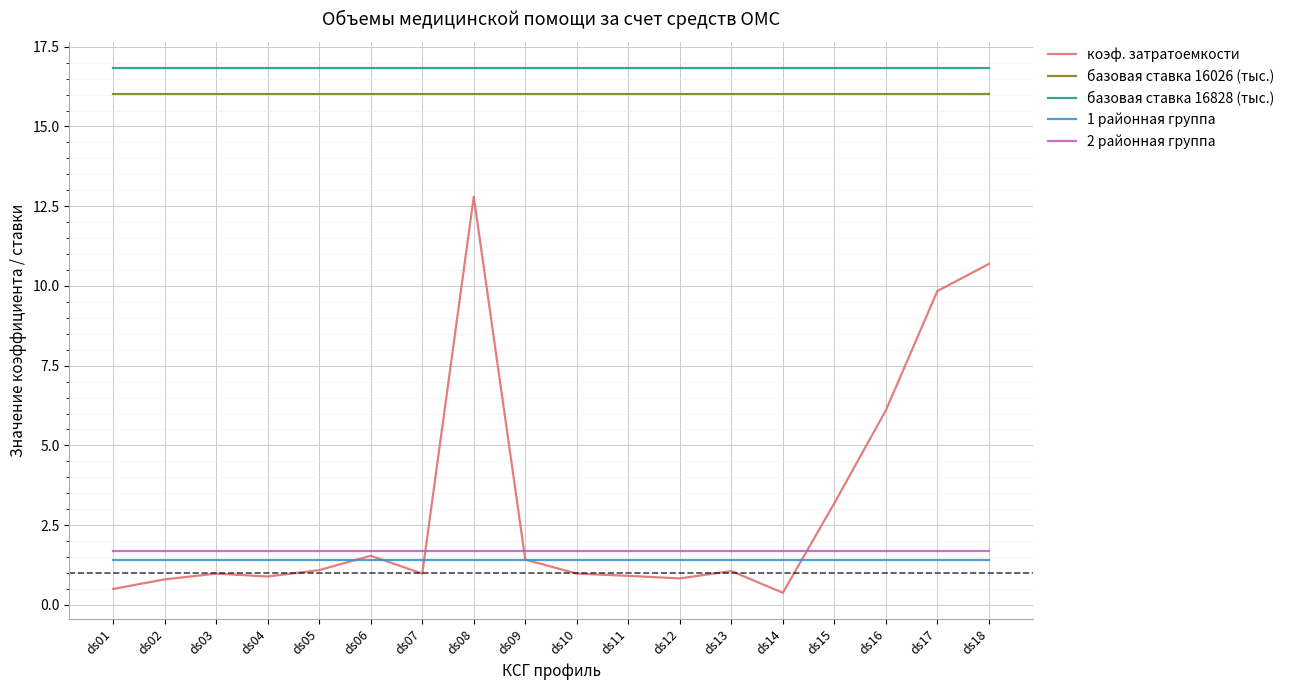

True or false: коэф. затратоемкости has a value of 5.3 at ds08.

False